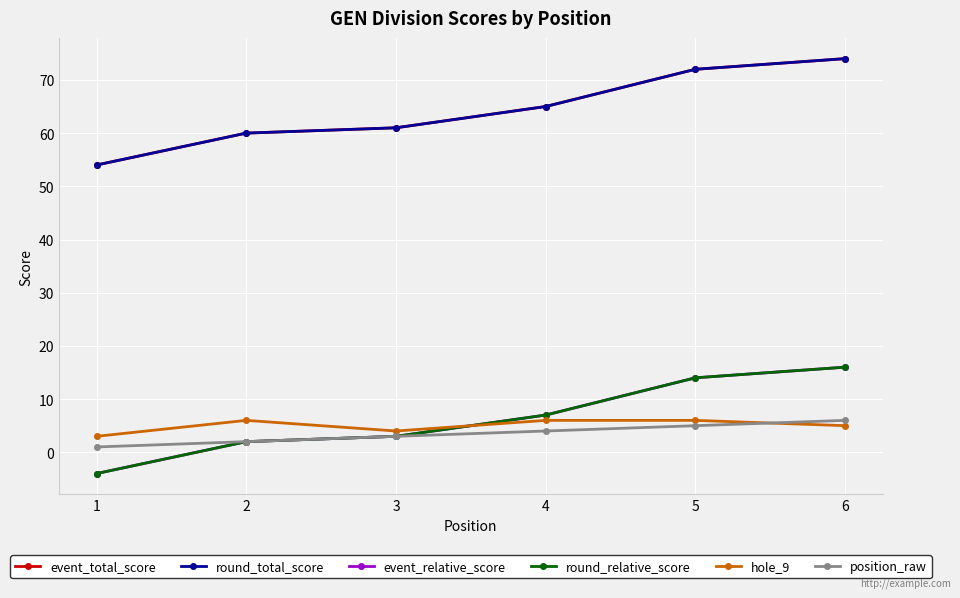

At which category does hole_9 reach its first local peak?

2